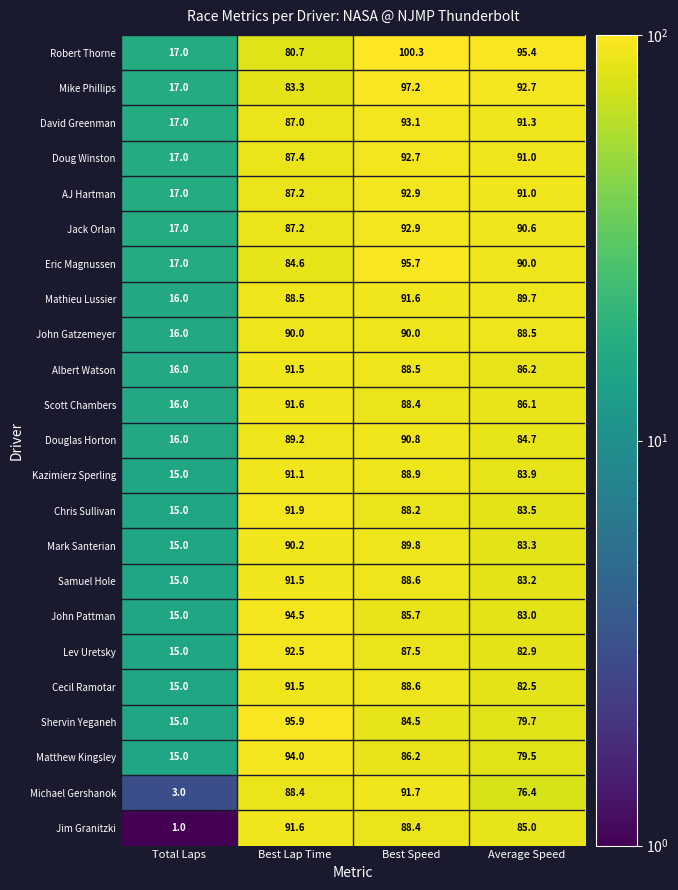

What is the difference between the highest and lowest values at Total Laps?

16.0